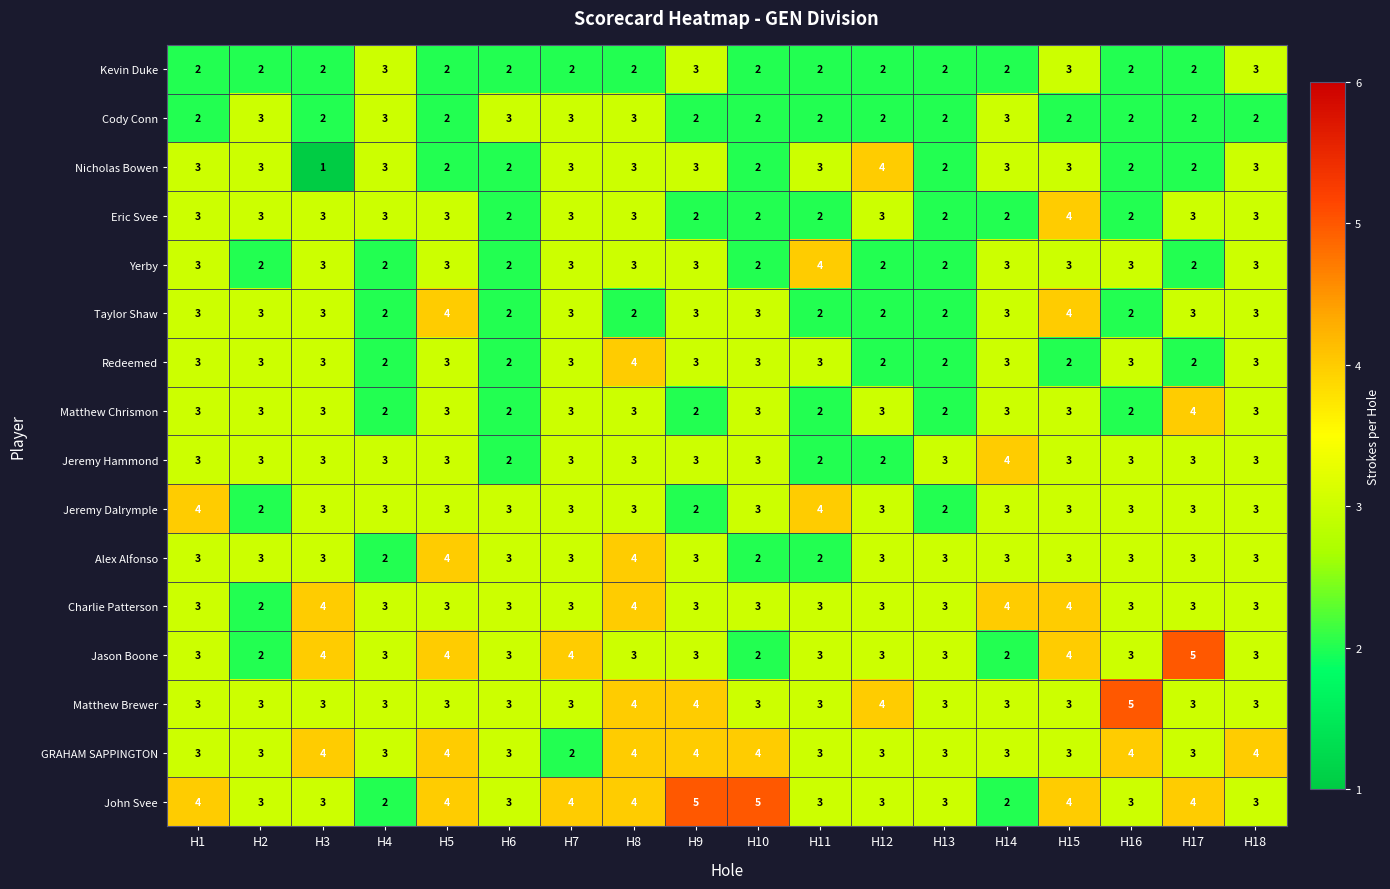

What is the sum of all Cody Conn values?

42